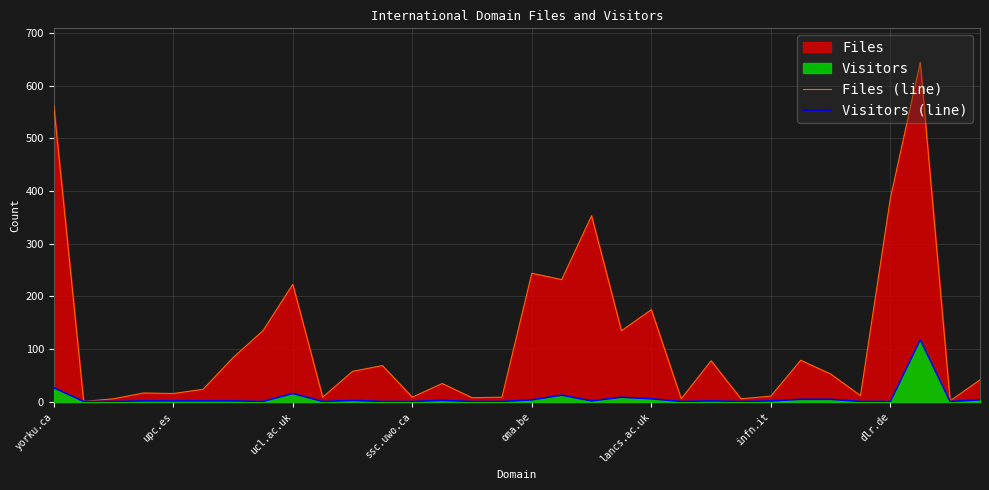

Which series has the largest range (max minus min)?

Files (line)